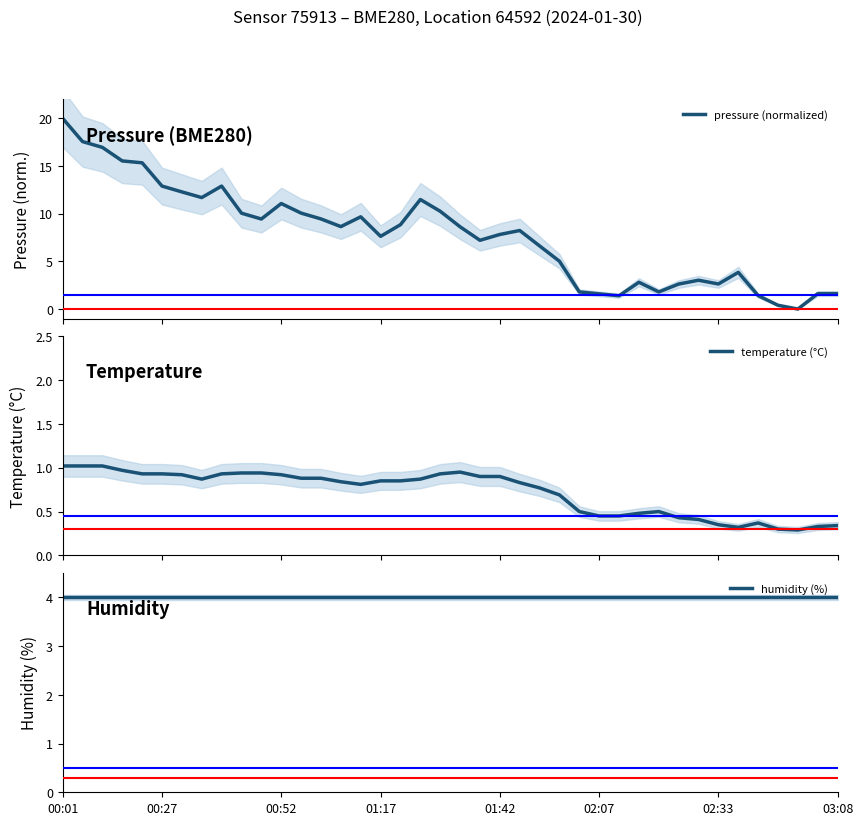

Read the humidity (%) value at 02:07.

4.0